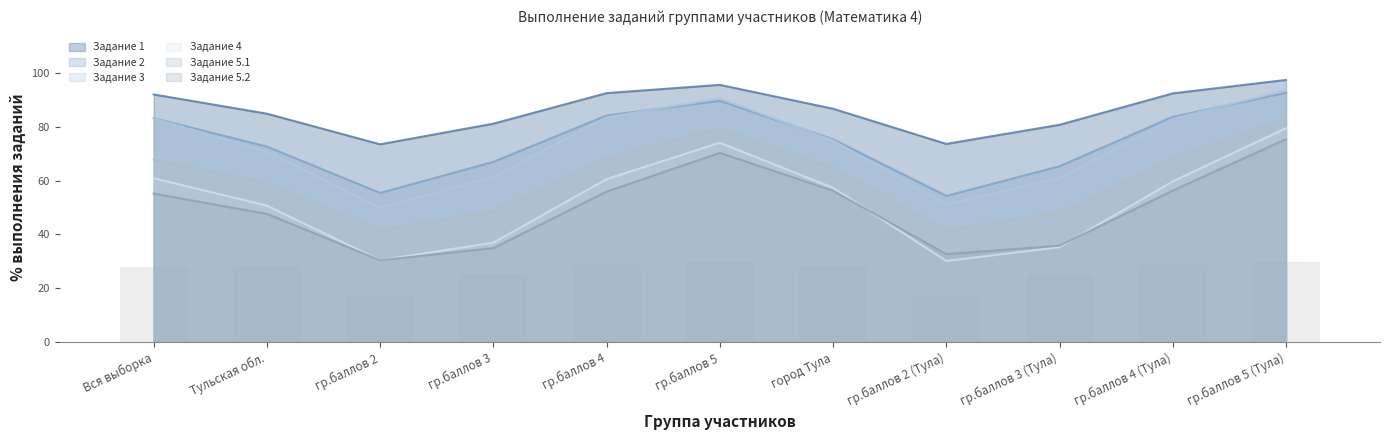

How many groups of bars are there?

11